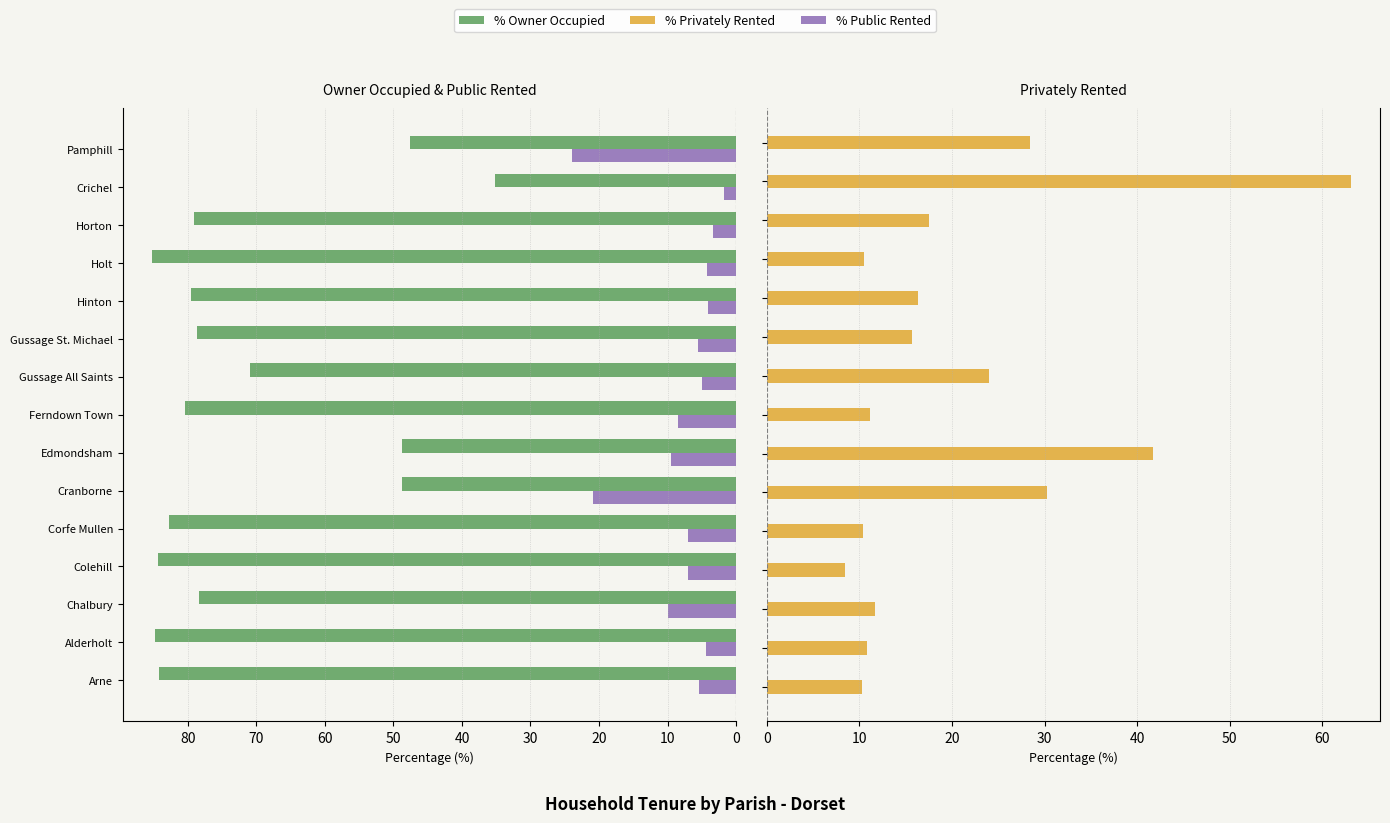

Which series changed the most between 60 and 14?

% Public Rented